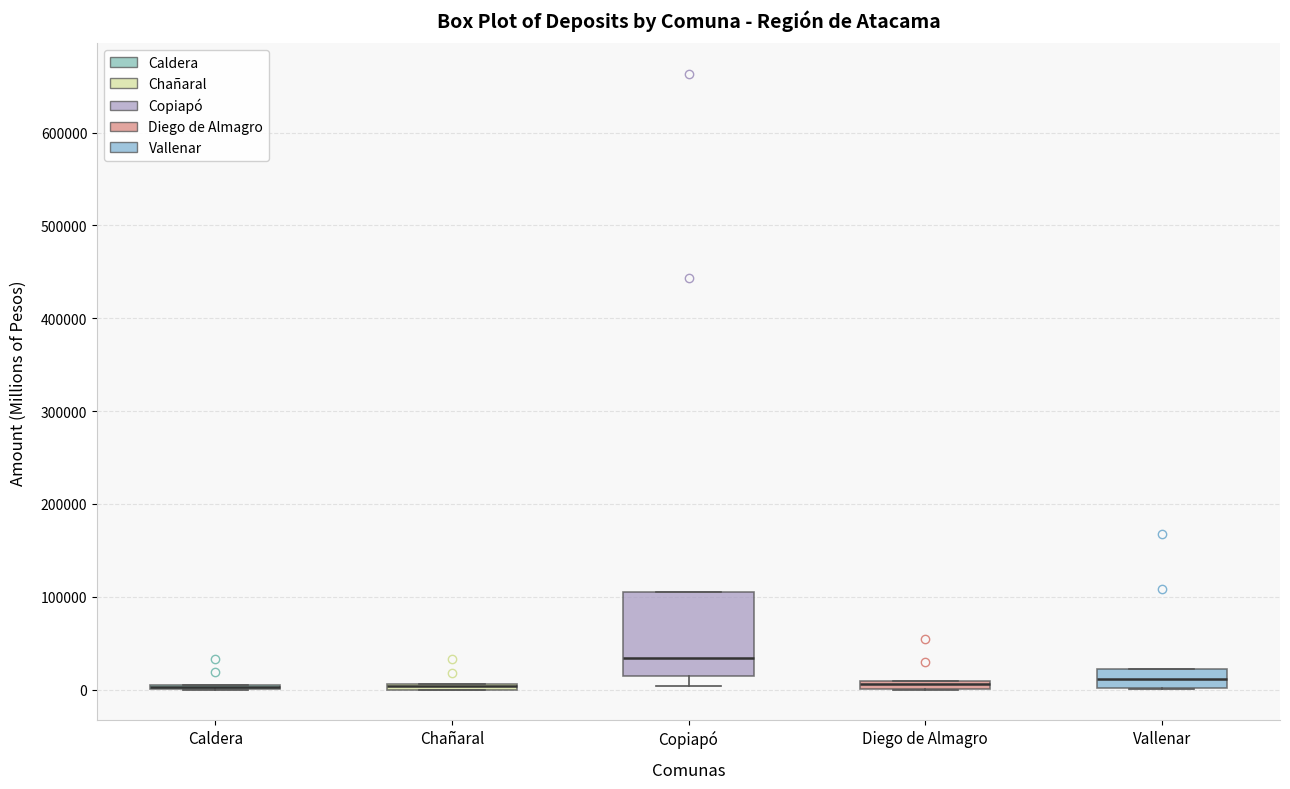

Which box is the tallest, from its lower edge to its upper edge?

Copiapó